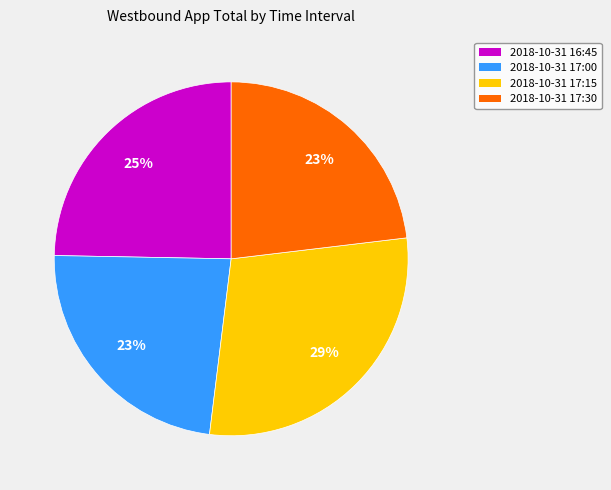

What is the largest slice in the pie chart?

2018-10-31 17:15